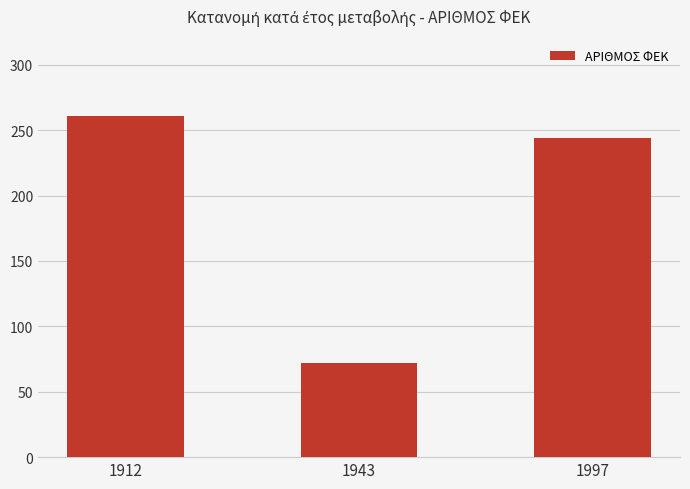

What is the ratio of the value at 1943 to the value at 1912?

0.3